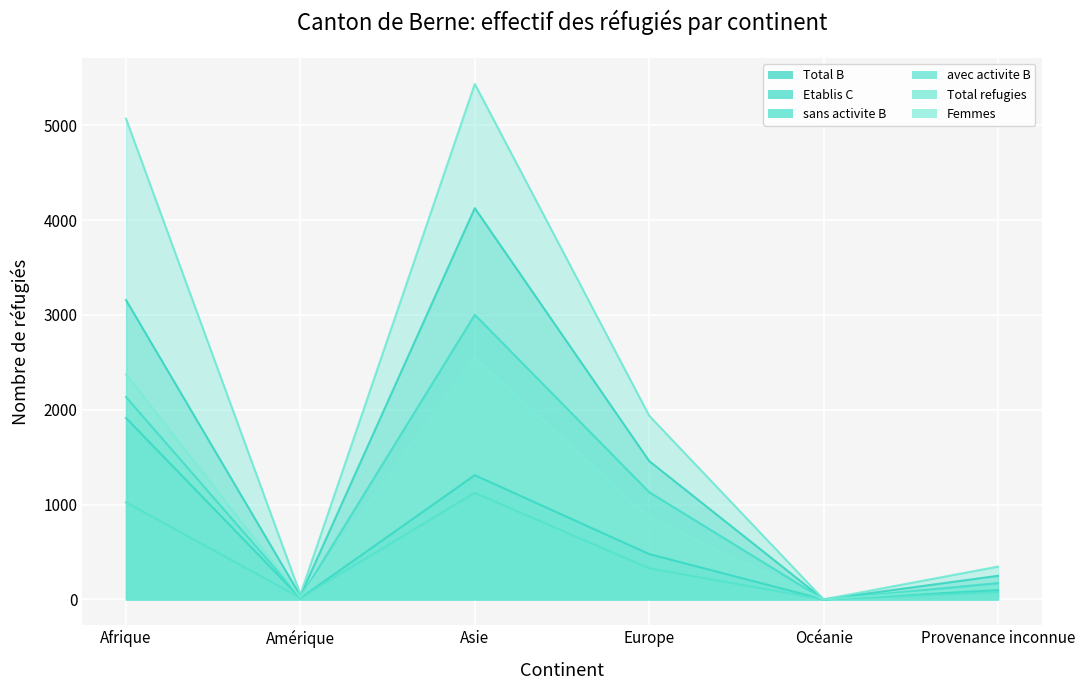

What is the maximum value shown in the chart?

5436